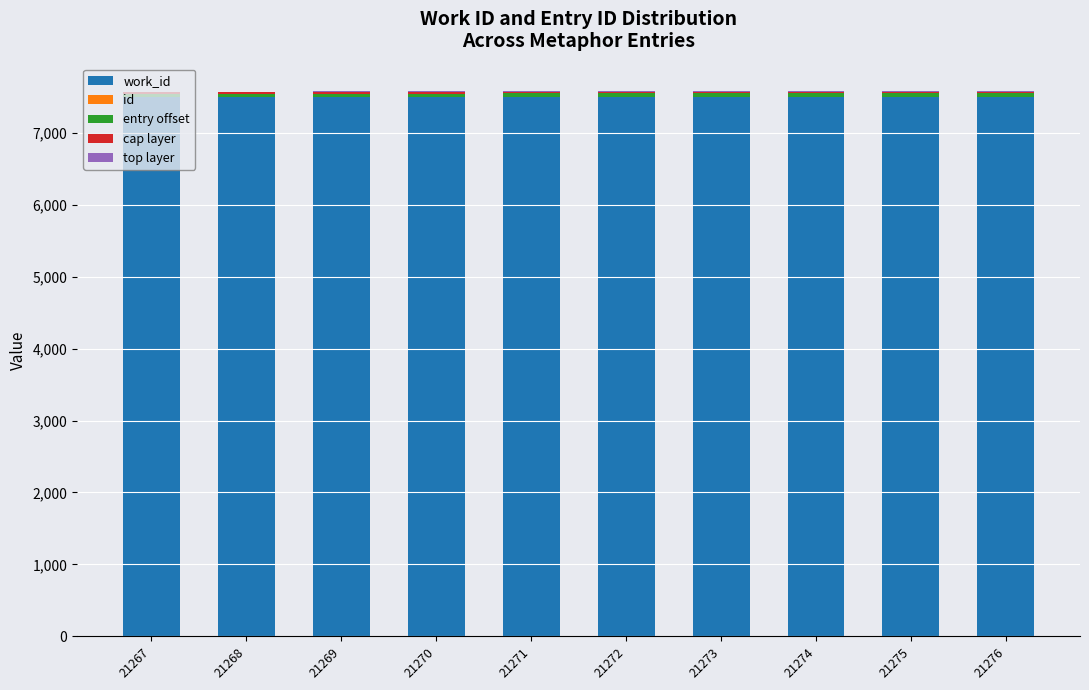

Does the chart contain stacked bars?

Yes